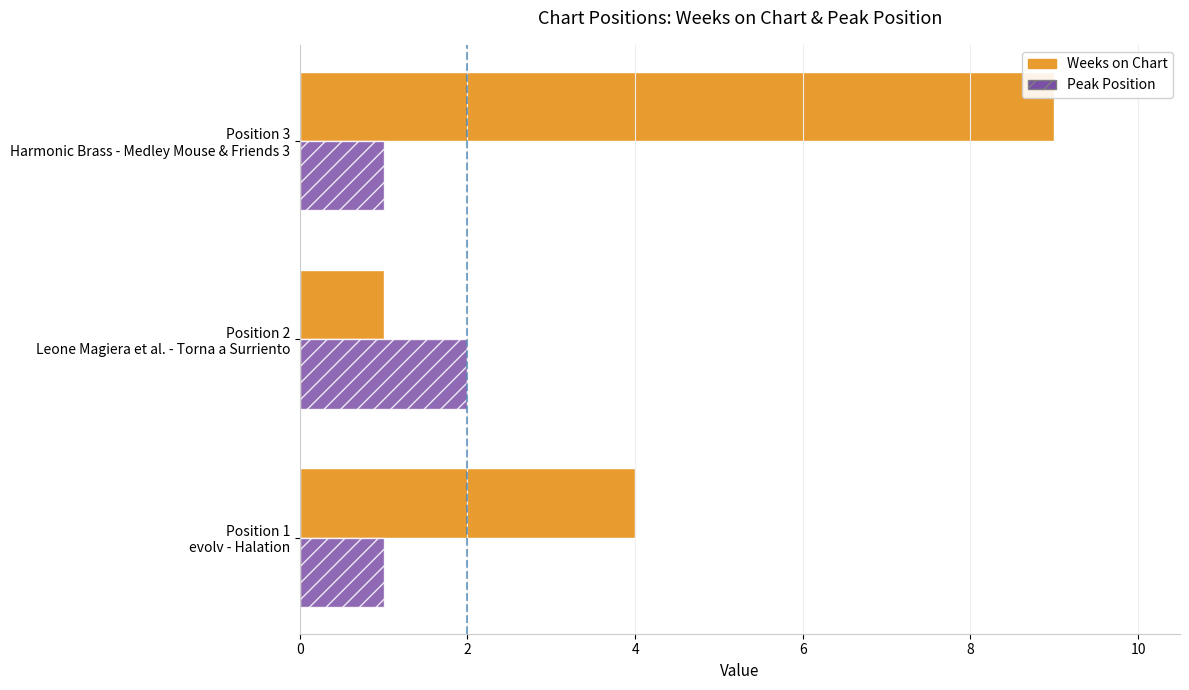

Which series has the largest range (max minus min)?

Weeks on Chart